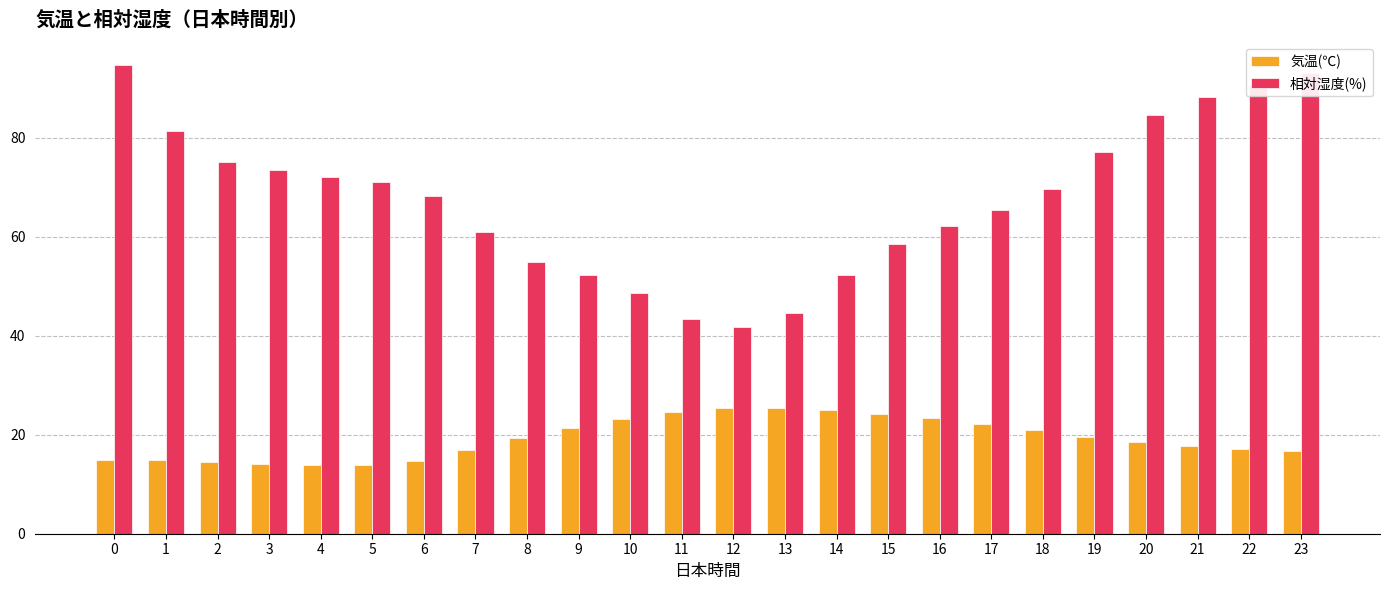

List the series in order of their overall mean, highest first.

相対湿度(%), 気温(℃)